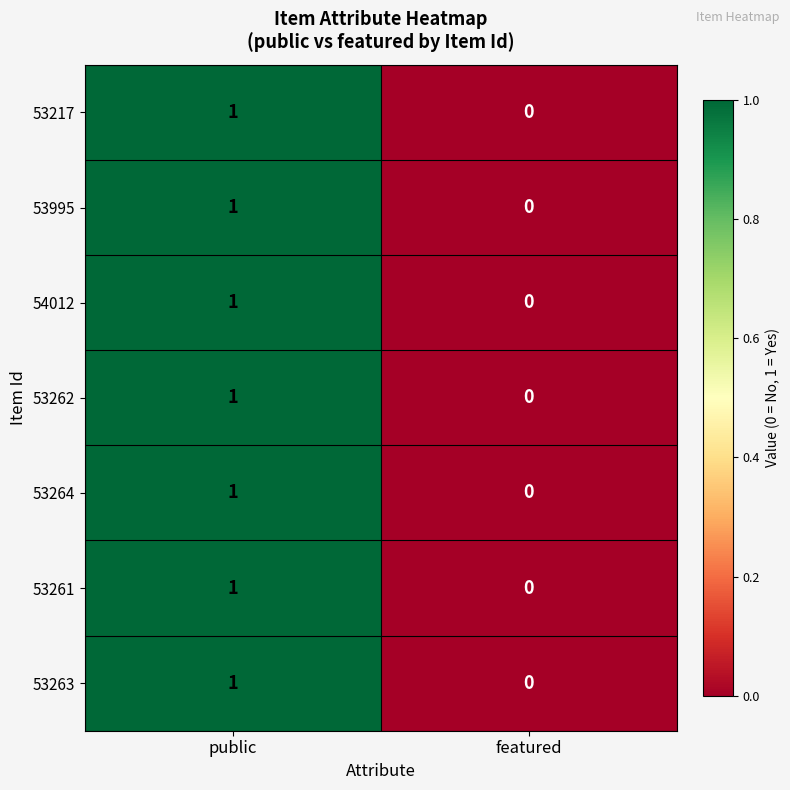

At which label is 53262 closest to 0?

featured